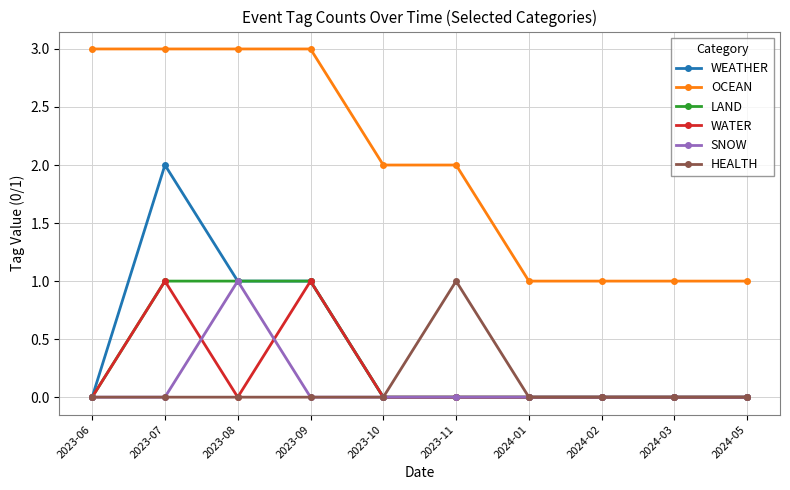

What is the maximum value shown in the chart?

3